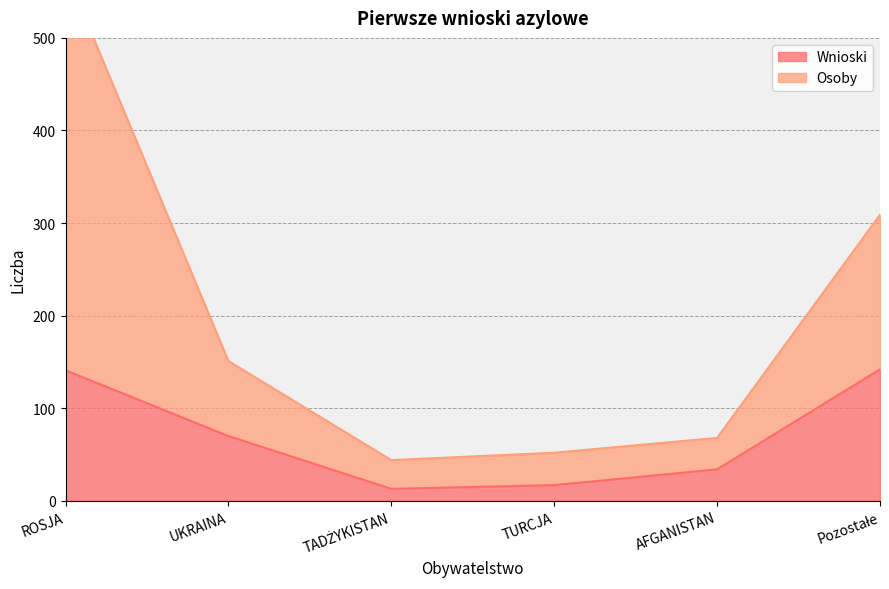

The Wnioski series shows 34 at AFGANISTAN. True or false?

True